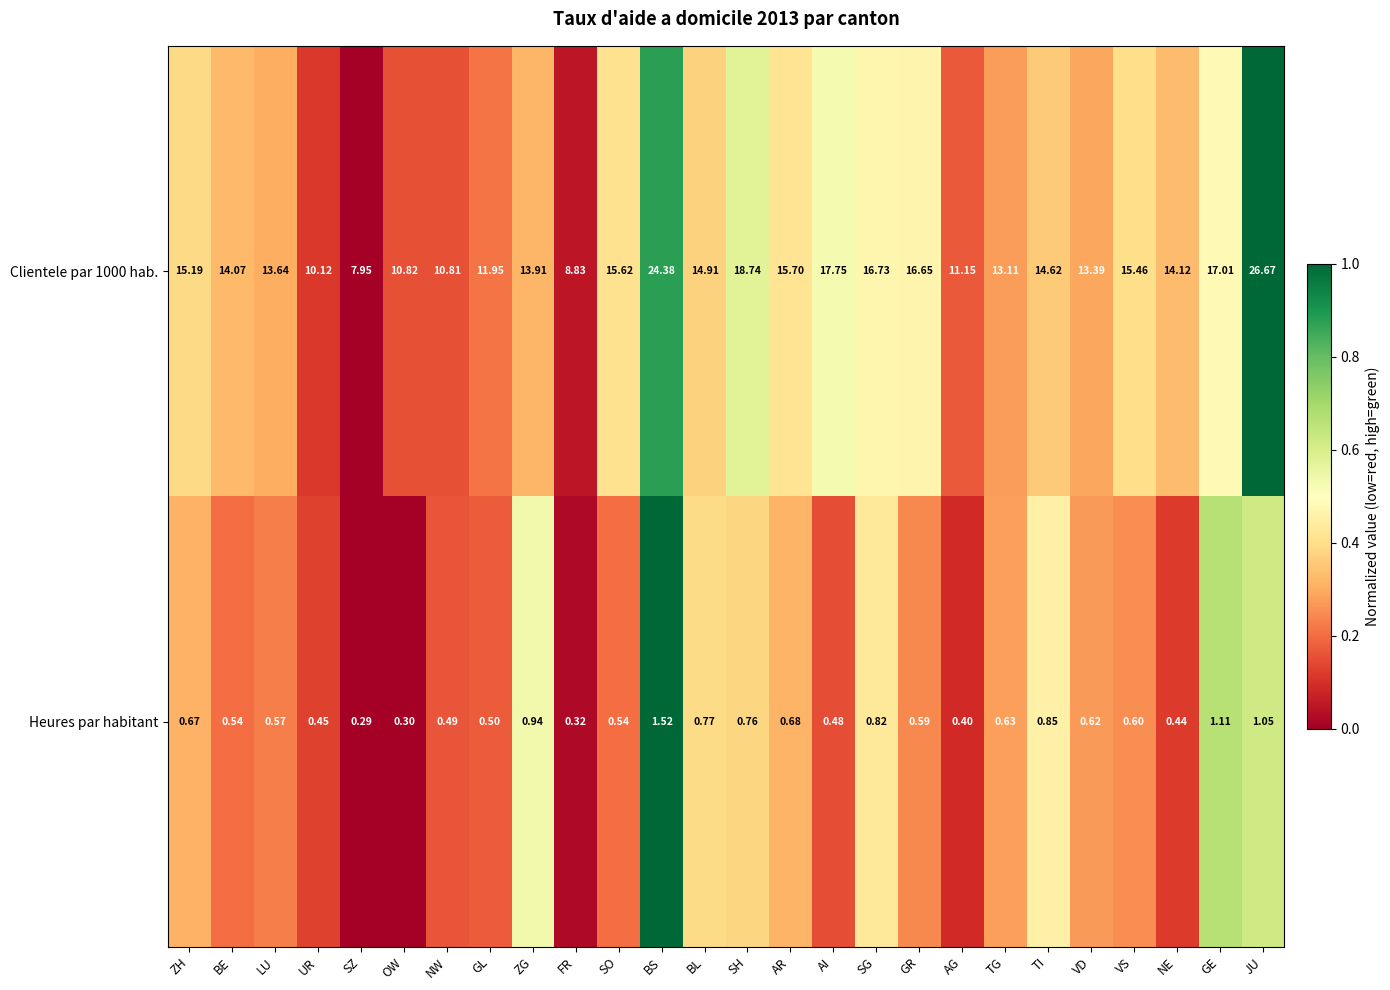

Is the value of Clientele par 1000 hab. at LU greater than the value of Heures par habitant at FR?

Yes